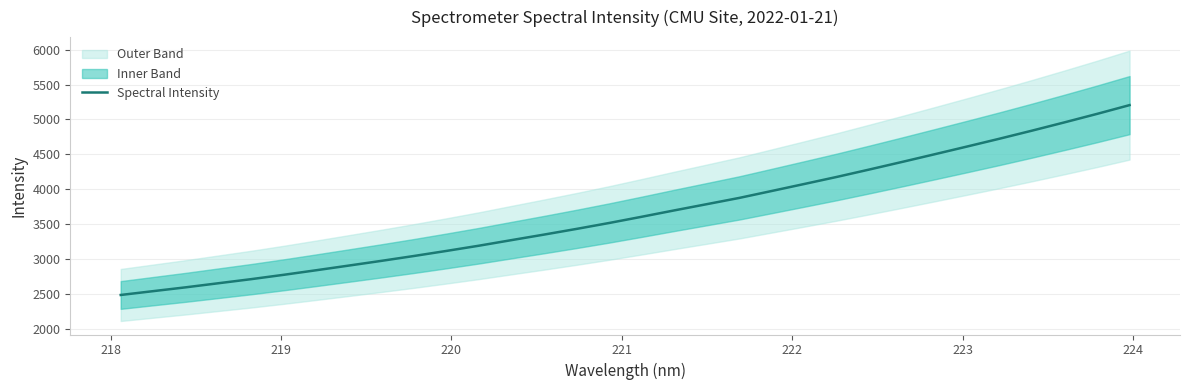

How many data points does each series have?

32